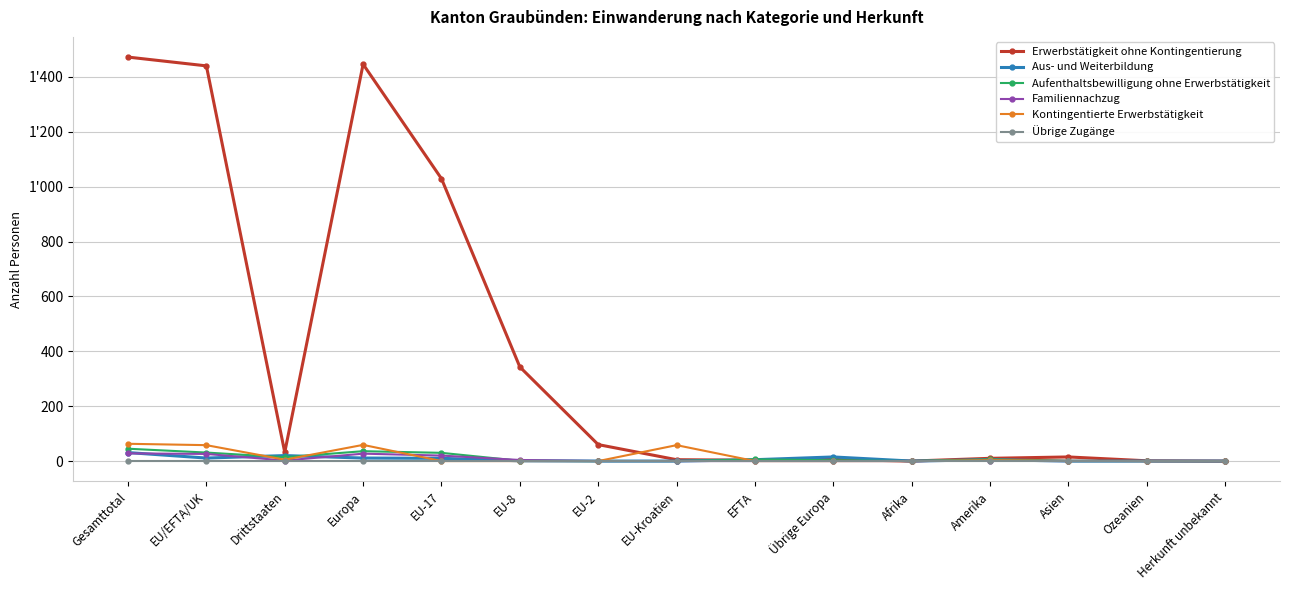

What is the value of the Aus- und Weiterbildung point at the 3rd from the left?

20